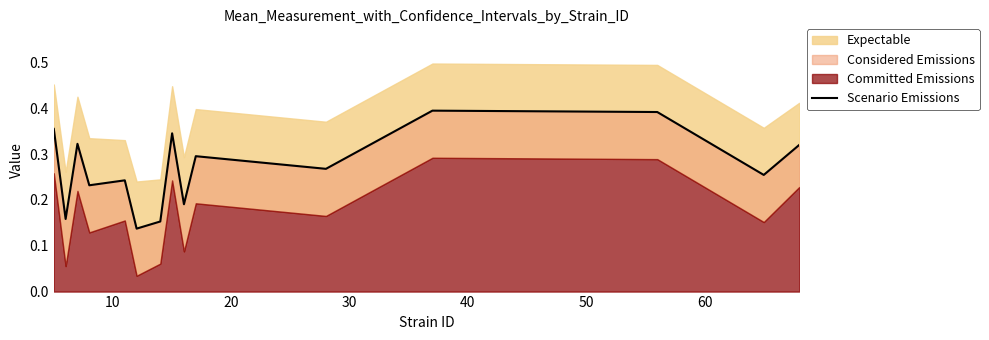

Is it true that the value at 70 is 0.5?

False